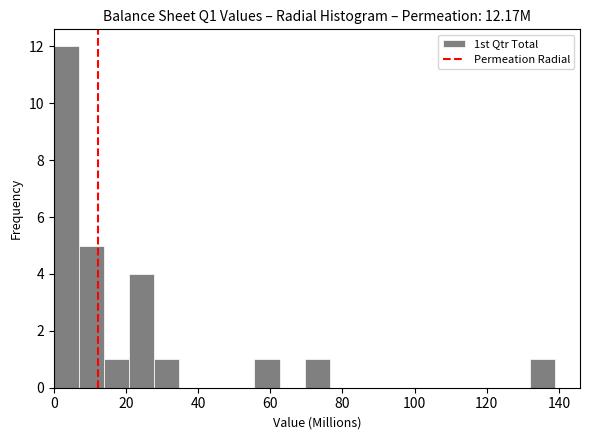

Read against the x-axis, roughly where is the centre of the tallest bar?

4